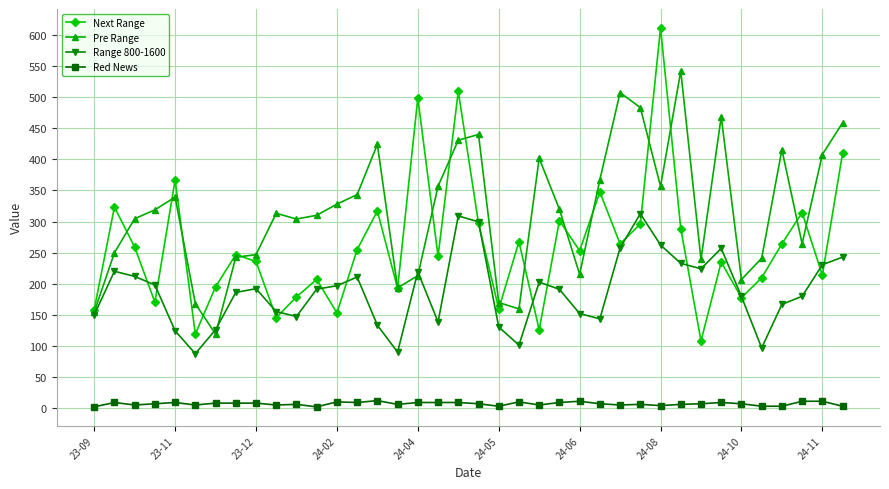

Does the chart have visible grid lines?

Yes